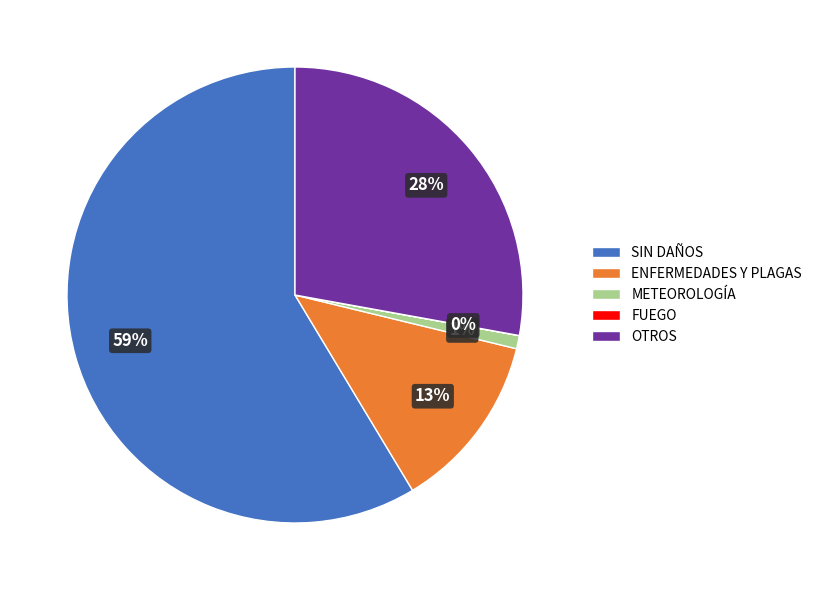

To the nearest percent, what is the average slice percentage?

20%